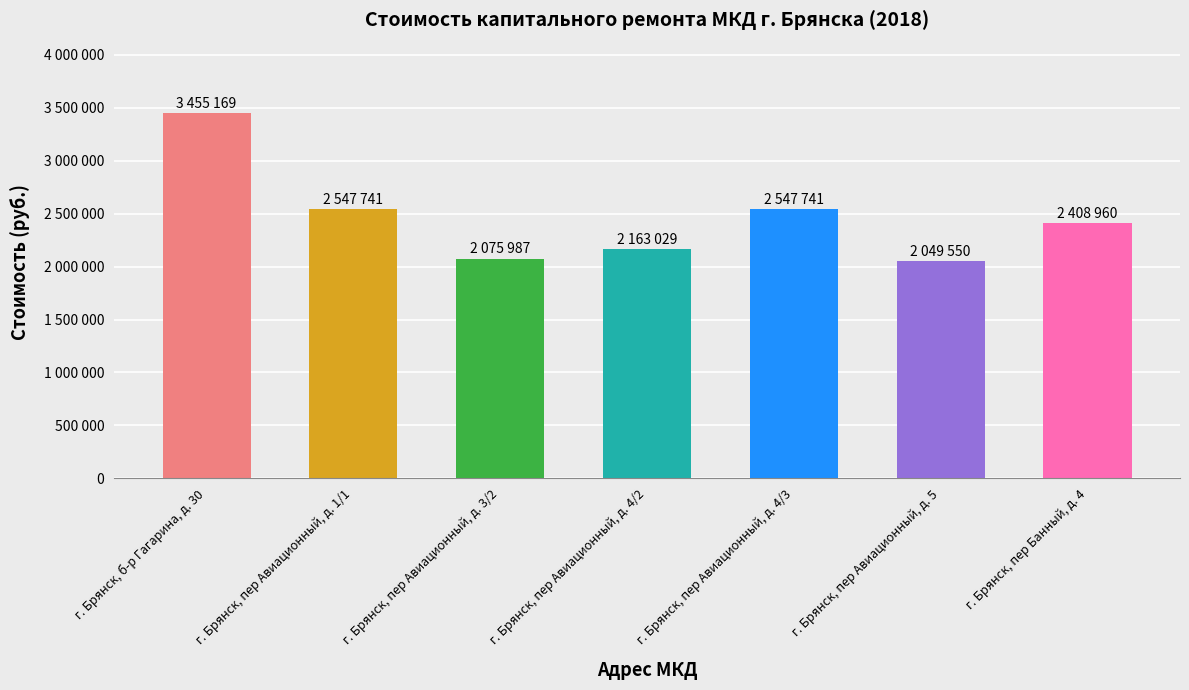

The value at г. Брянск, пер Авиационный, д. 1/1 is 2547741.4. True or false?

True